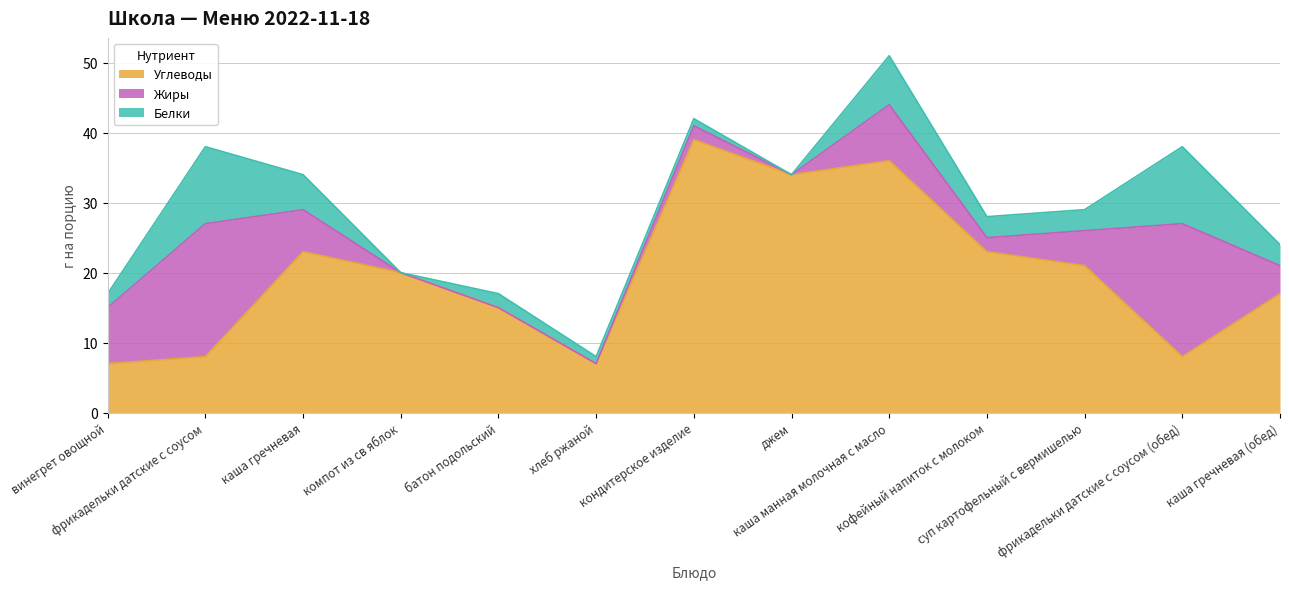

List the series in order of their peak value, highest first.

Углеводы, Жиры, Белки